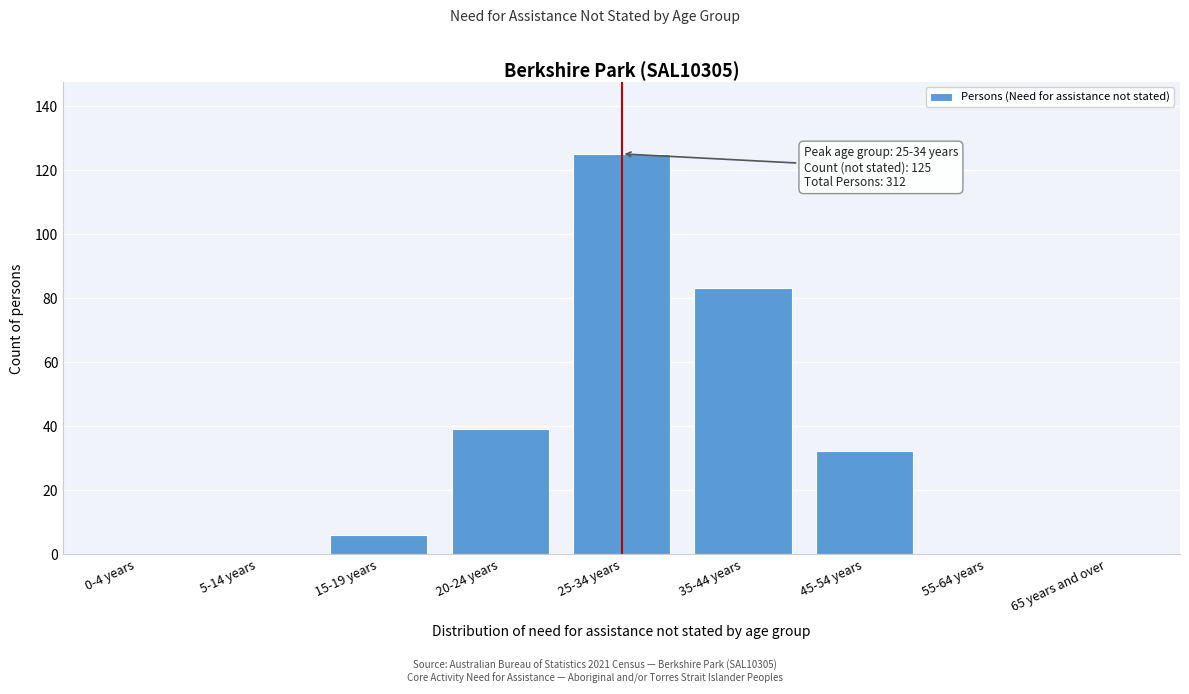

Reading left to right, transcribe all the data shown in this chart.

0-4 years=0	5-14 years=0	15-19 years=6	20-24 years=39	25-34 years=125	35-44 years=83	45-54 years=32	55-64 years=0	65 years and over=0